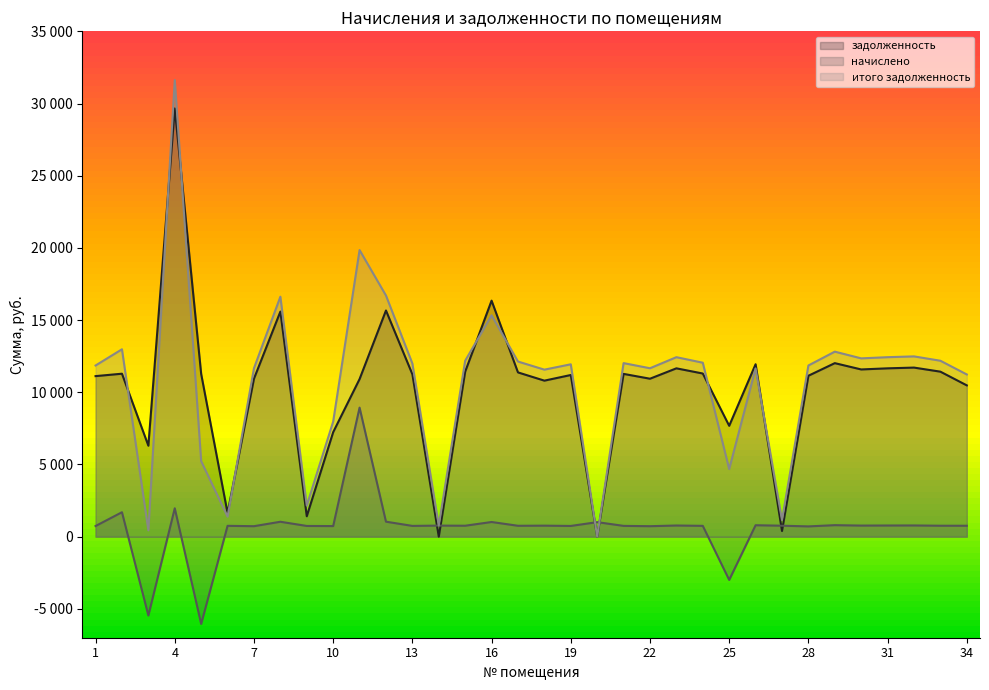

How many interior local peaks does the задолженность series have?

11